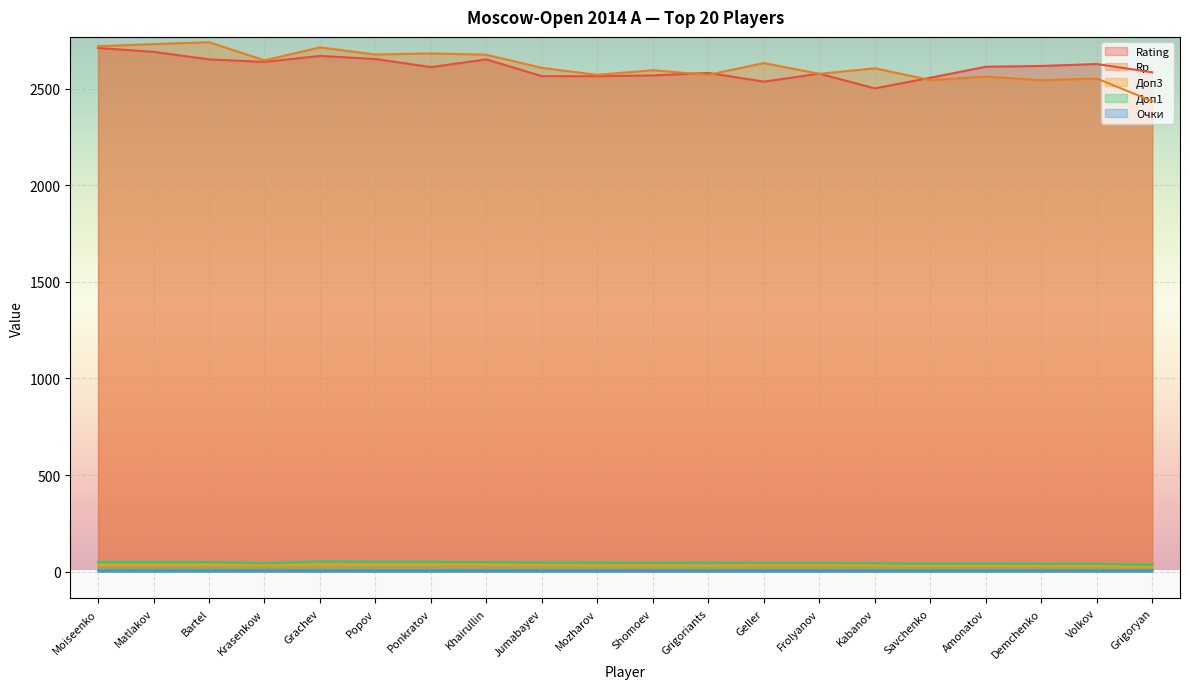

What is the value of the Доп1 point at the 15th from the left?

43.5